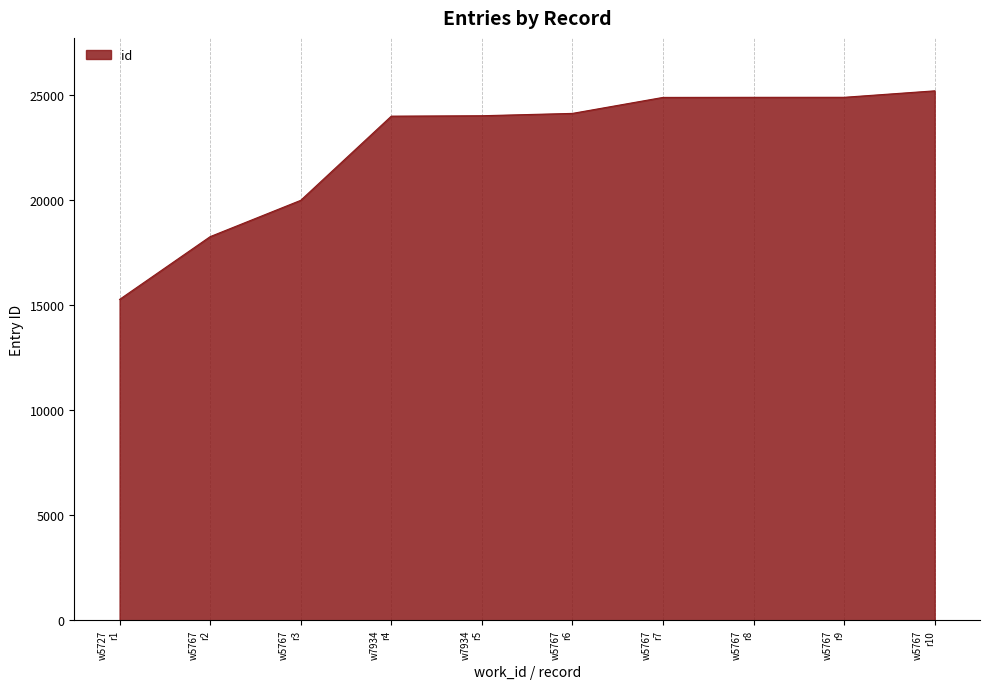

What is the difference between the maximum and minimum values?

9925